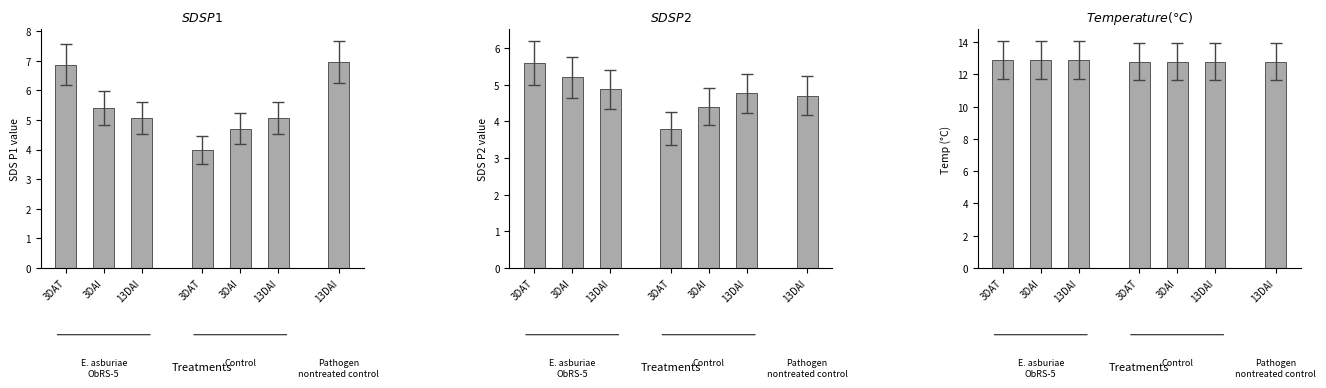

What is the total value across all series at 13DAI?

22.8